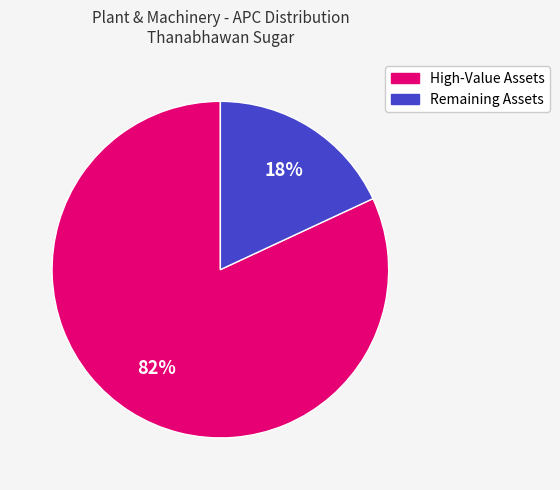

To the nearest percent, what is the difference between the largest and smallest slice percentages?

64%